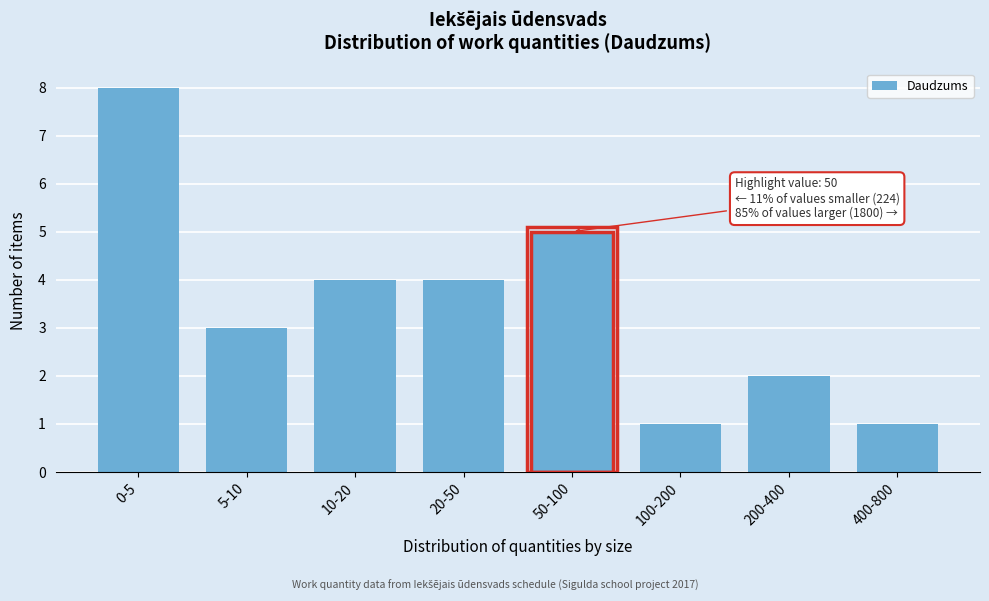

Reading right to left, transcribe all the data shown in this chart.

1	2	1	5	4	4	3	8